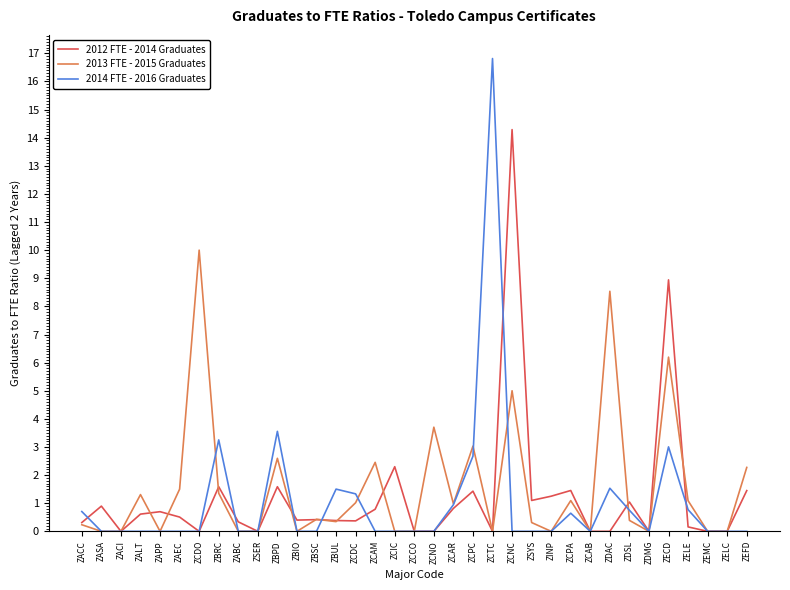

Rank the series by their maximum value, from highest to lowest.

2014 FTE - 2016 Graduates, 2012 FTE - 2014 Graduates, 2013 FTE - 2015 Graduates